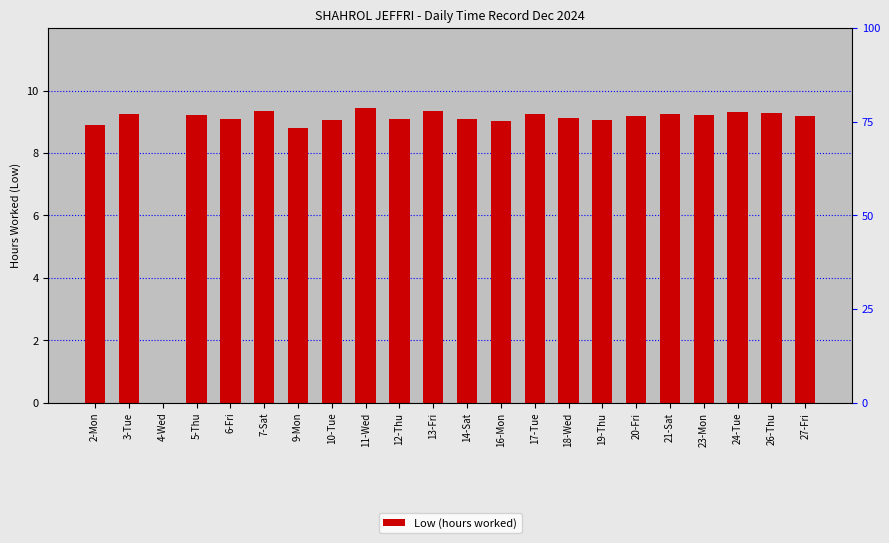

What is the label of the 19th bar from the right?

5-Thu